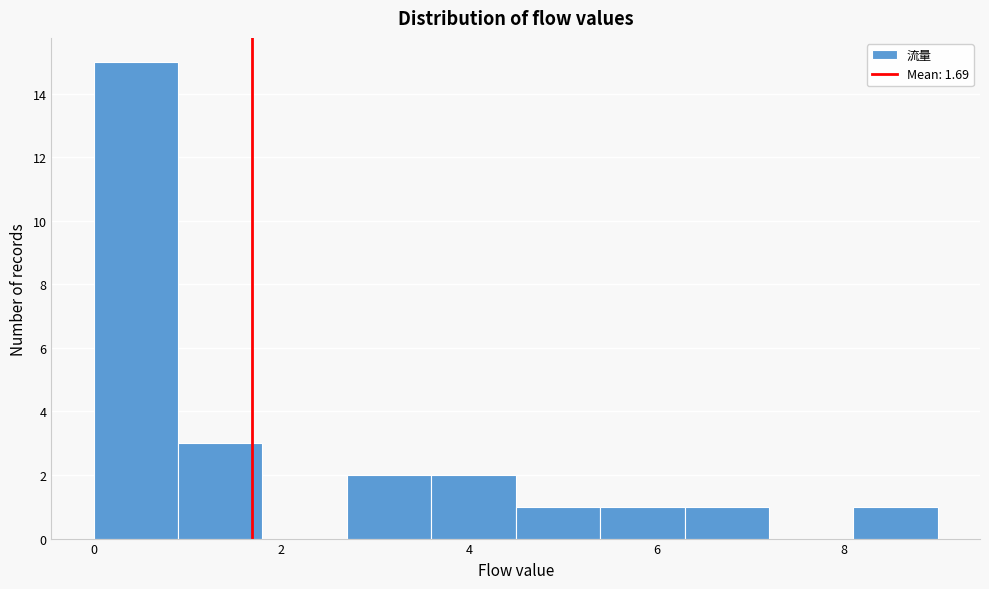

What is the height of the bar covering 8.1 to 9.0 on the x-axis? Neither the bar edges nor the heights are printed on the chart, so give them approximately, as read against the axes.

1